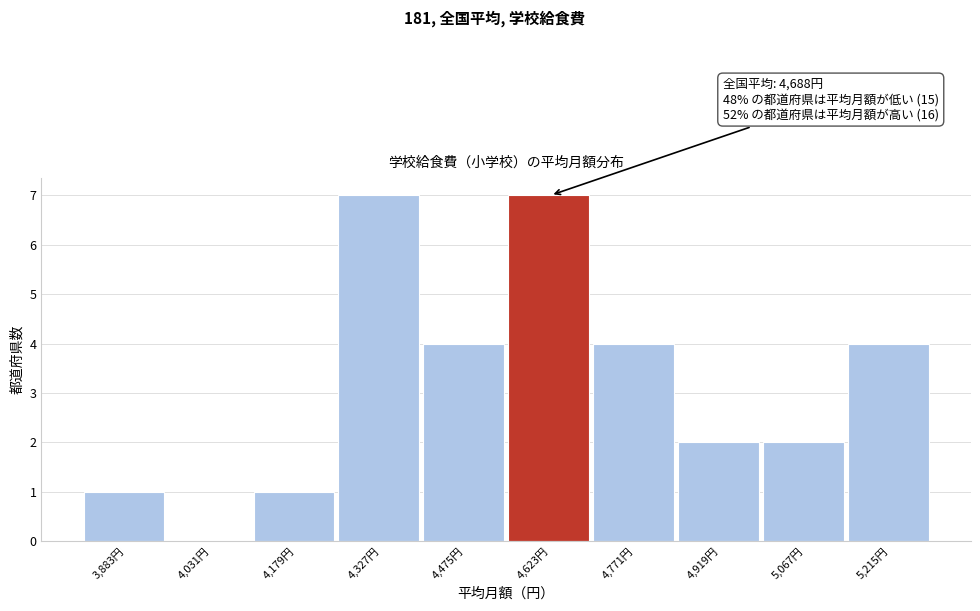

Reading left to right, transcribe all the data shown in this chart.

3,883円=1	4,031円=0	4,179円=1	4,327円=7	4,475円=4	4,623円=7	4,771円=4	4,919円=2	5,067円=2	5,215円=4